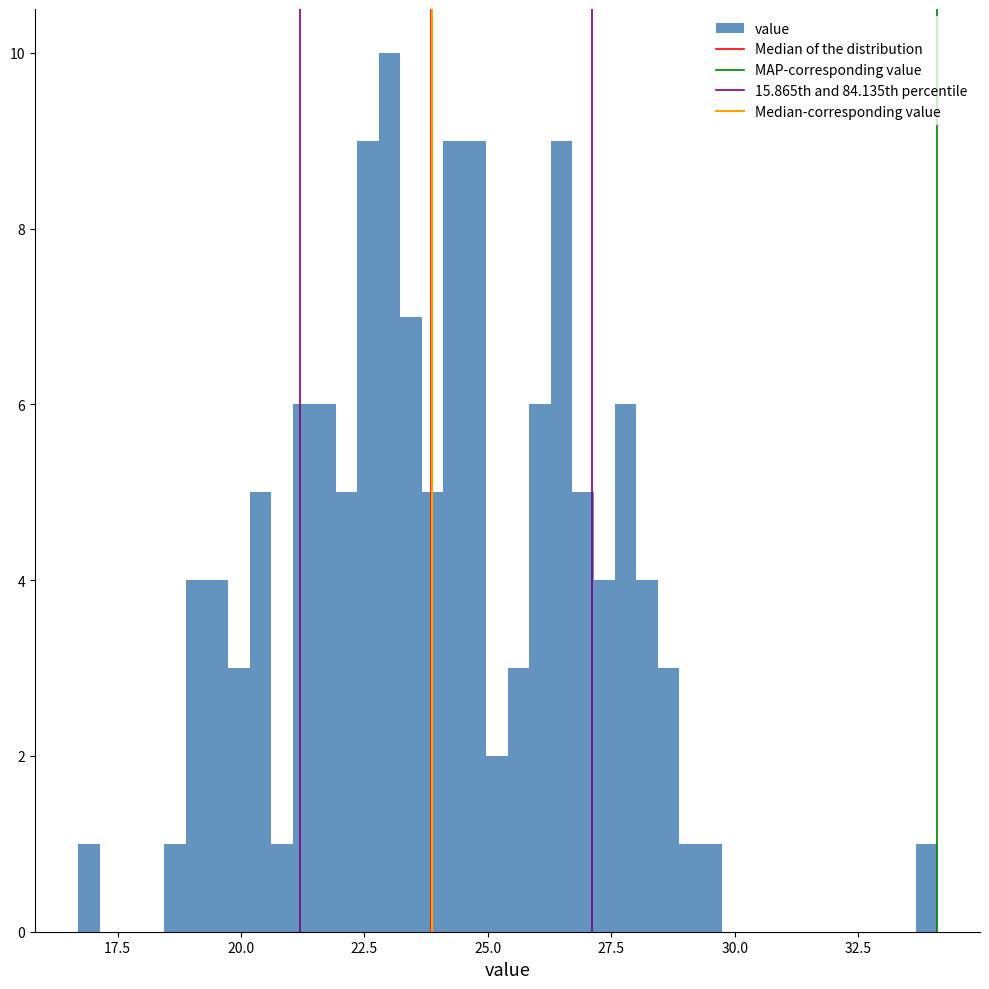

Around what value on the x-axis is the tallest bar? Give the approximate position of its centre, as read against the axis.

23.0